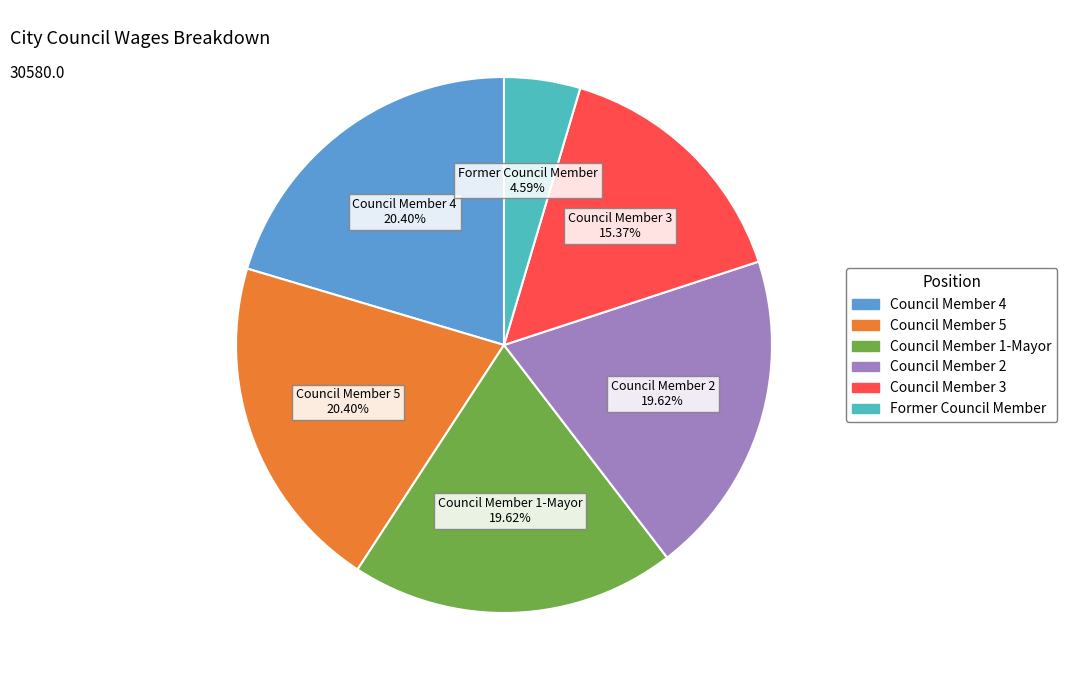

Approximately how many times larger is the value at Council Member 1-Mayor compared to Council Member 4?

1.0